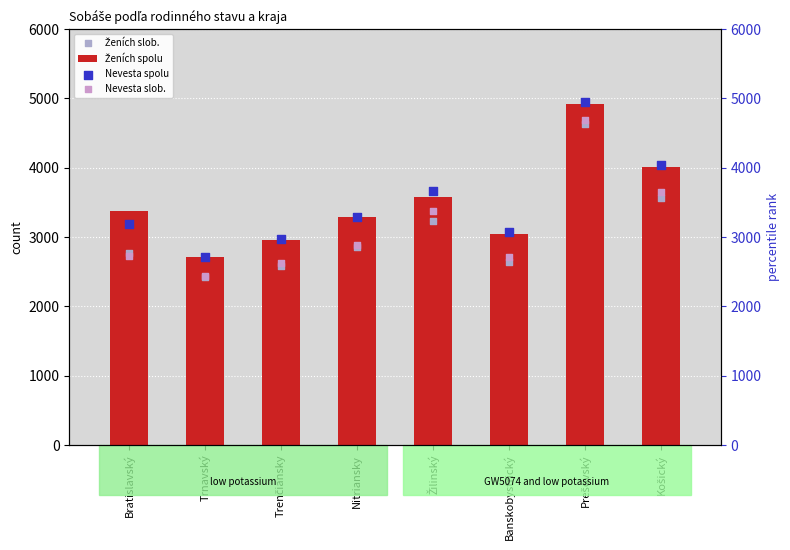

Which series reaches the maximum Y coordinate?

Nevesta spolu